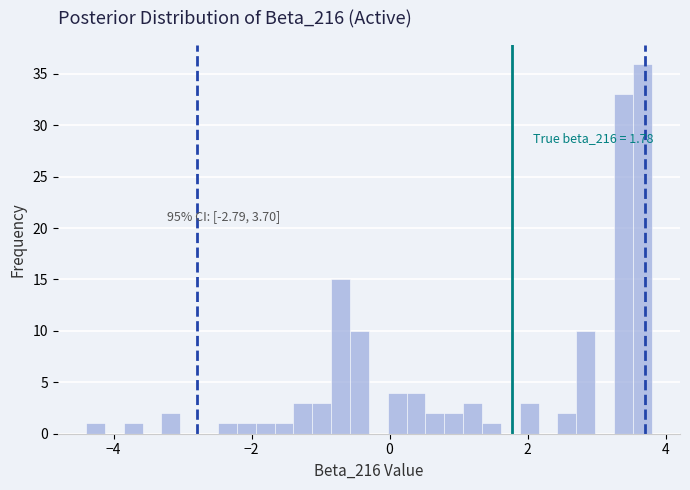

Around what value on the x-axis is the tallest bar? Give the approximate position of its centre, as read against the axis.

3.6